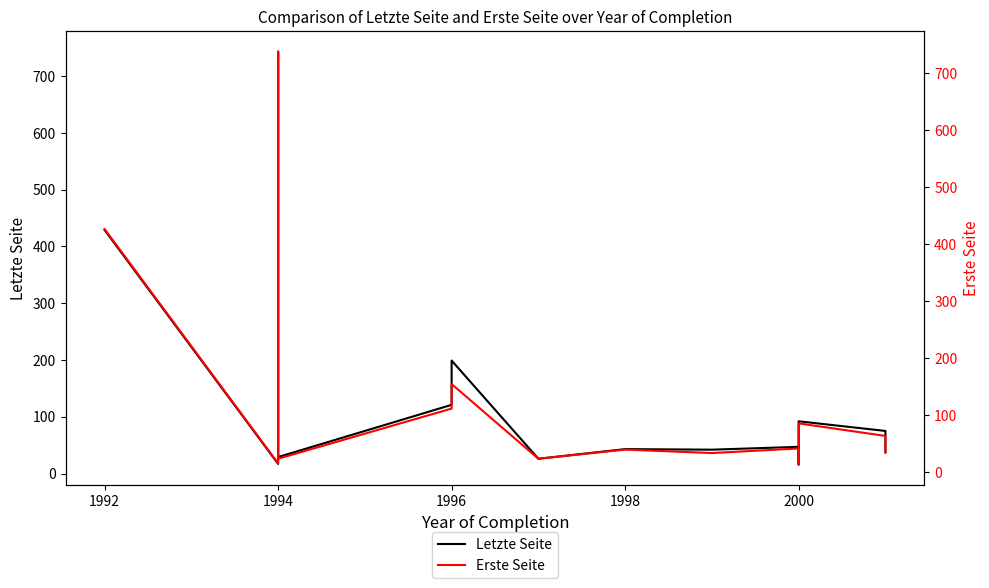

Reading right to left, transcribe all the data shown in this chart.

Letzte Seite: 37	75	92	22	16	47	42	43	26	199	121	121	29	91	743	17	429
Erste Seite: 36	64	86	18	14	42	34	40	24	155	112	112	24	86	738	16	427